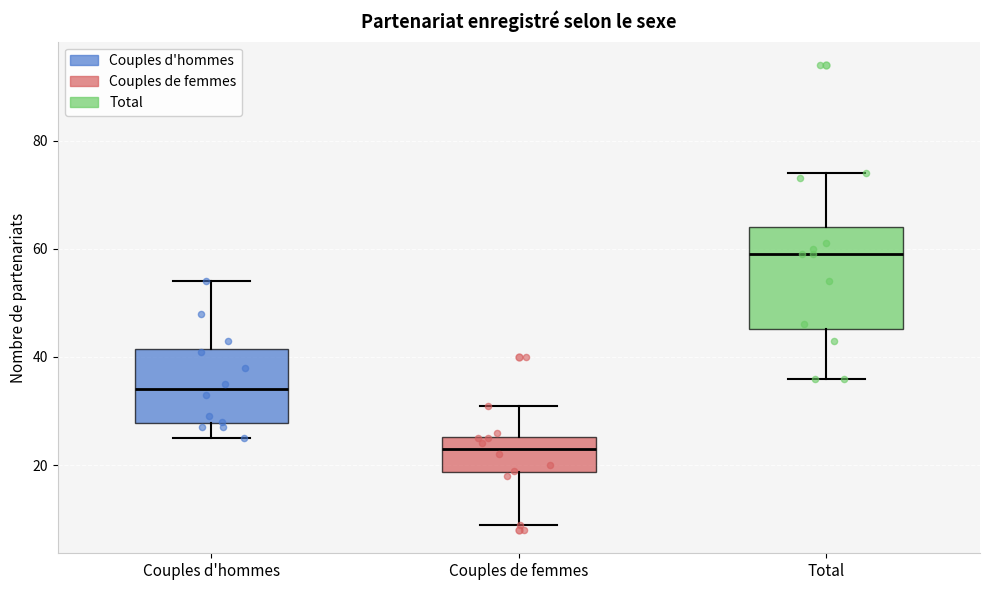

Which box is the tallest, from its lower edge to its upper edge?

Total